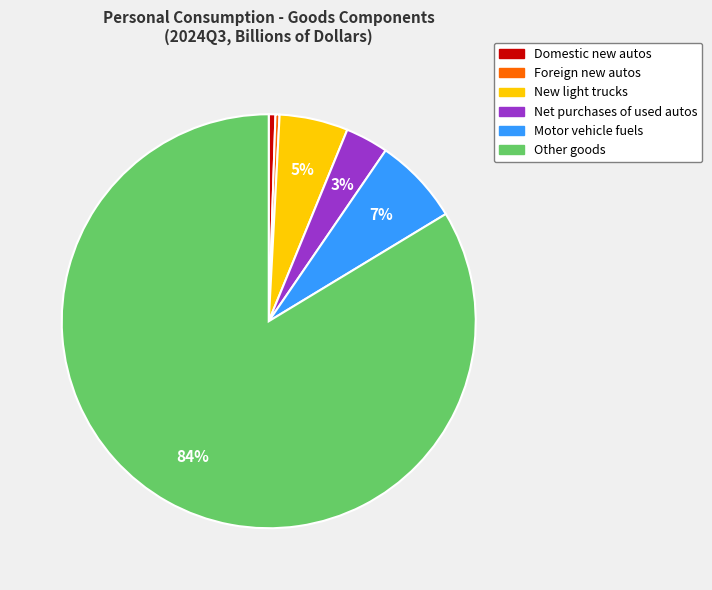

To the nearest percent, what is the combined percentage of Other goods and Net purchases of used autos?

87%